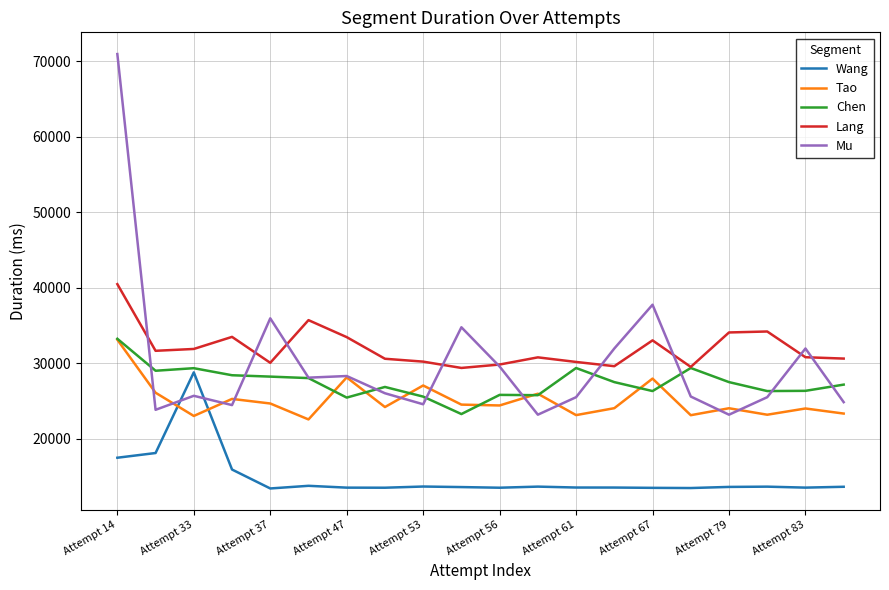

Which series has the widest spread of values?

Mu